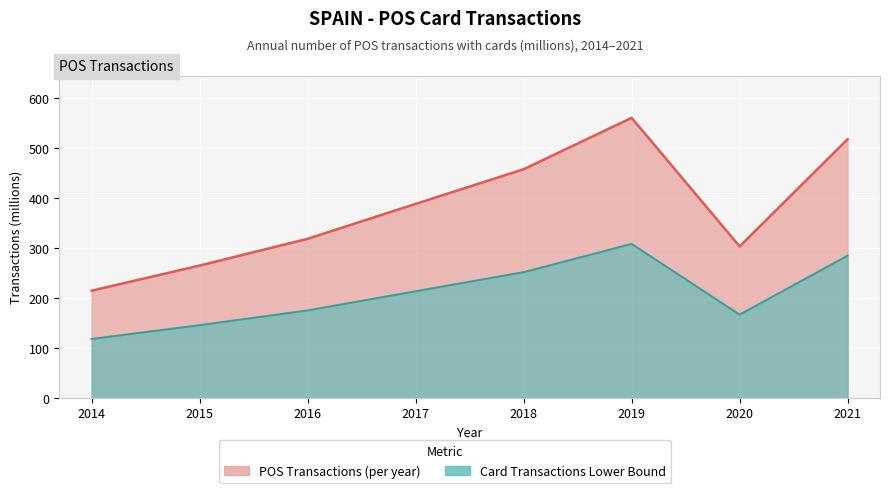

At how many categories does at least one series exceed 555?

1